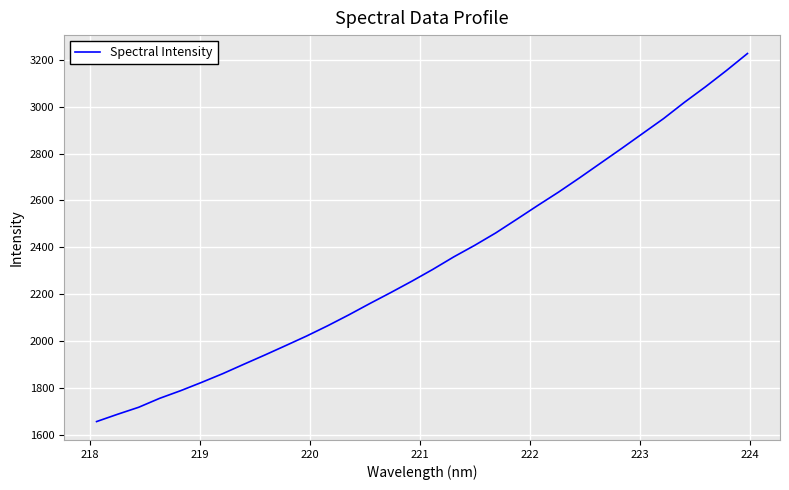

What is the greatest value displayed?

3227.4